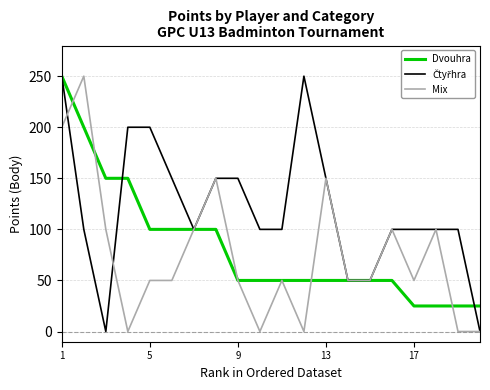

What is the highest value of the Dvouhra series?

250